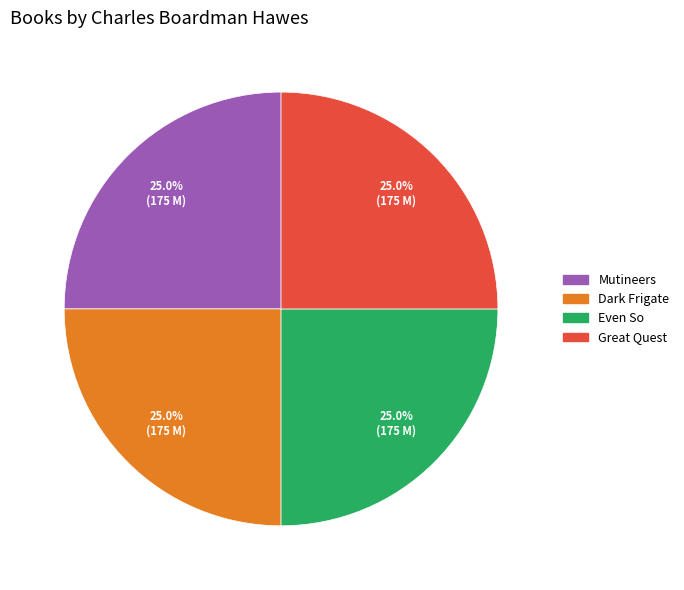

Is there a majority slice in this chart?

No